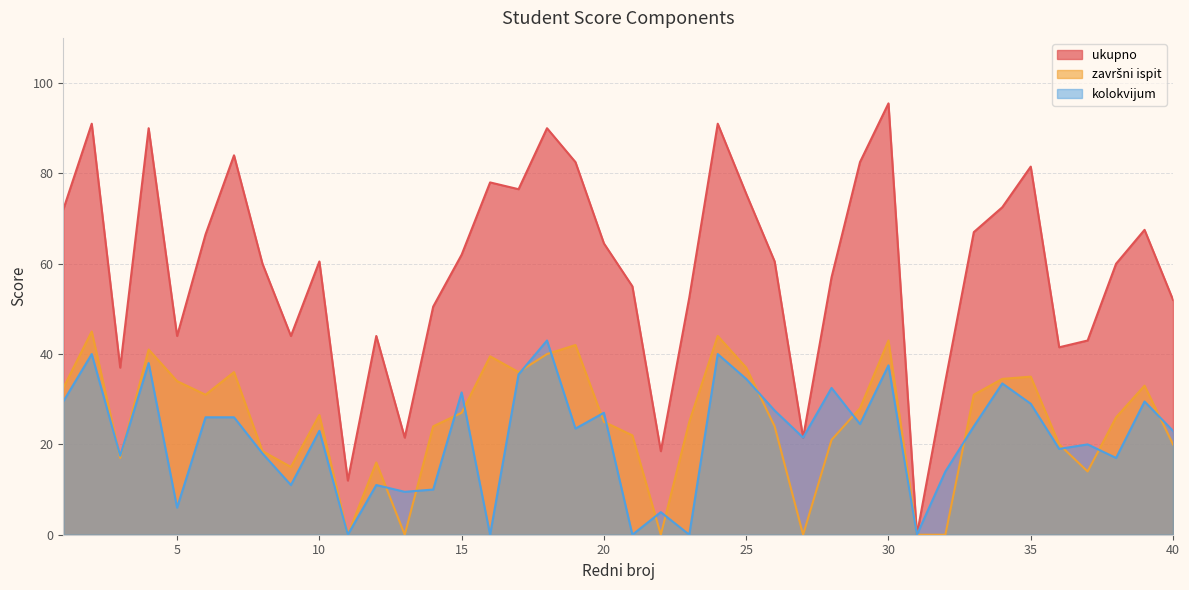

At how many categories does at least one series exceed 12?

38